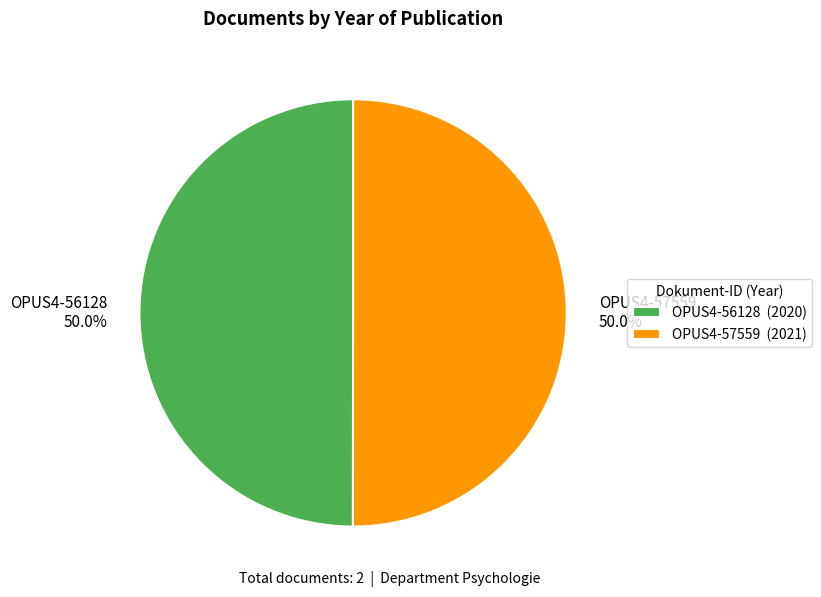

How many segments does this pie chart have?

2